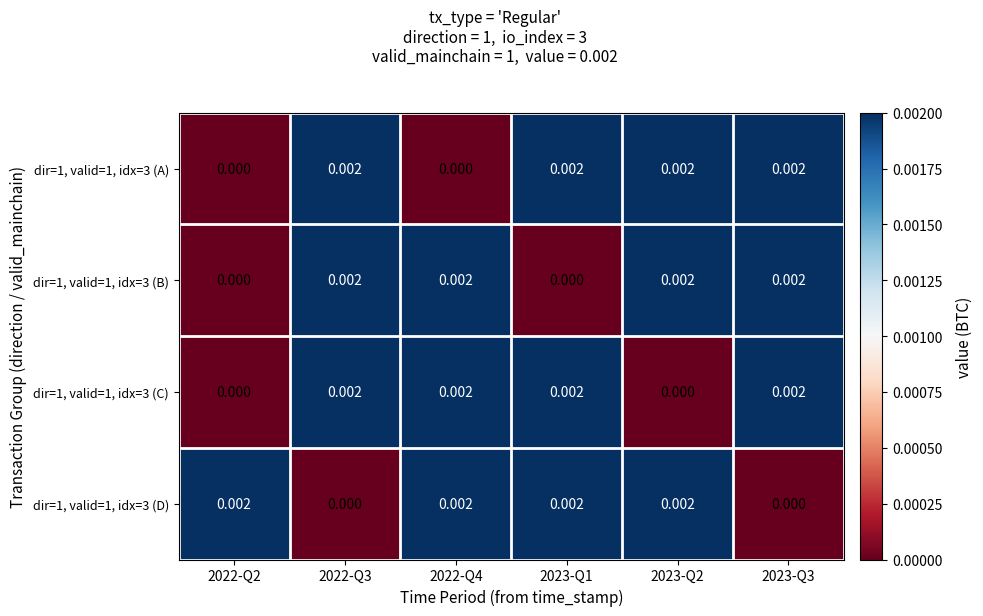

How many values in the dir=1, valid=1, idx=3 (B) series exceed 0?

4